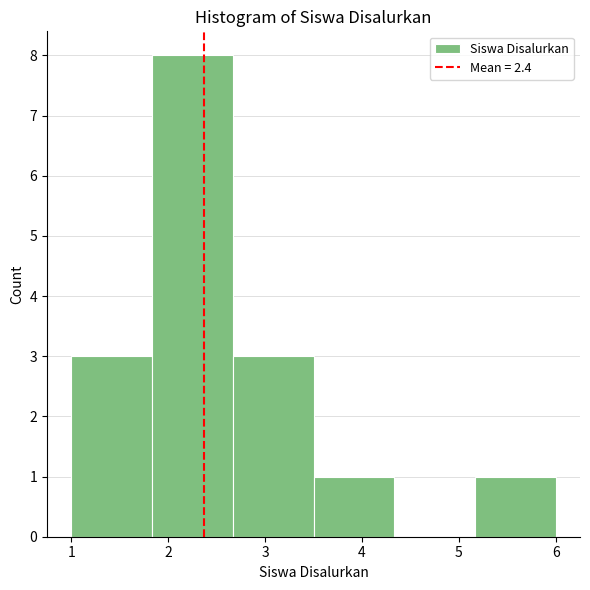

Reading left to right, list every bar in this chart as the range it spans on the x-axis followed by its height. Neither the bar edges nor the heights are printed on the chart, so give them approximately, as read against the axes.

1.0 to 1.8: 3
1.8 to 2.7: 8
2.7 to 3.5: 3
3.5 to 4.3: 1
4.3 to 5.2: 0
5.2 to 6.0: 1